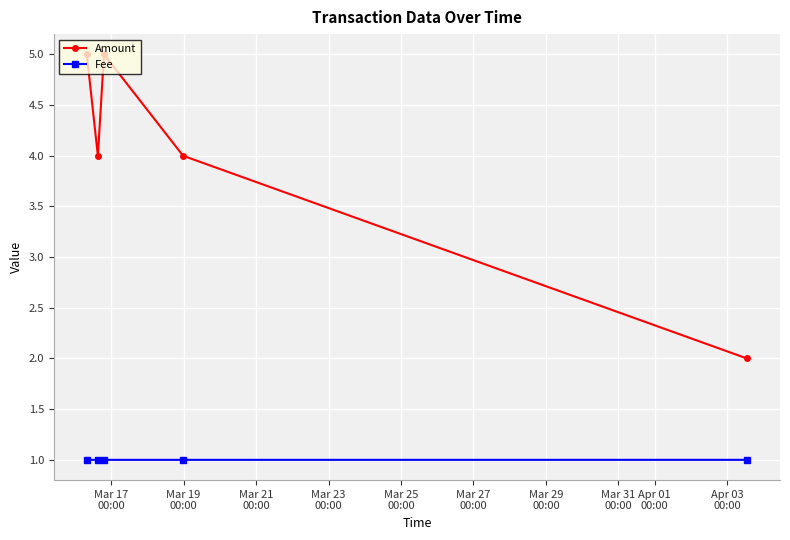

What is the average value of the Fee series?

1.0